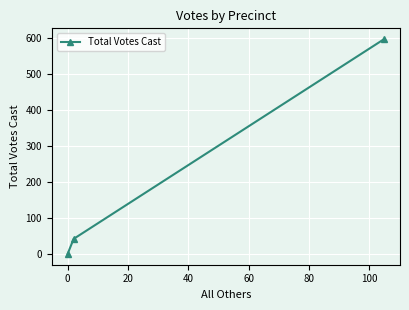

What is the greatest value displayed?

598